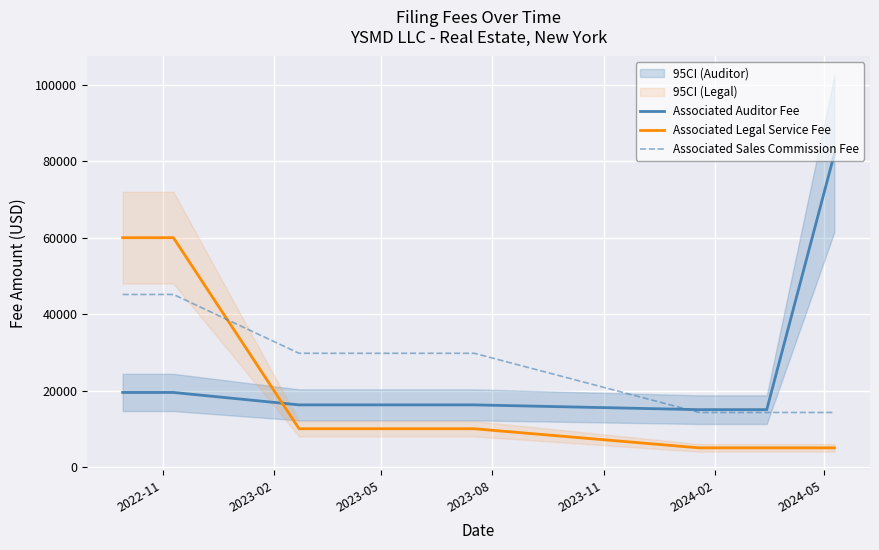

At which category is the sum across all series the highest?

2022-11